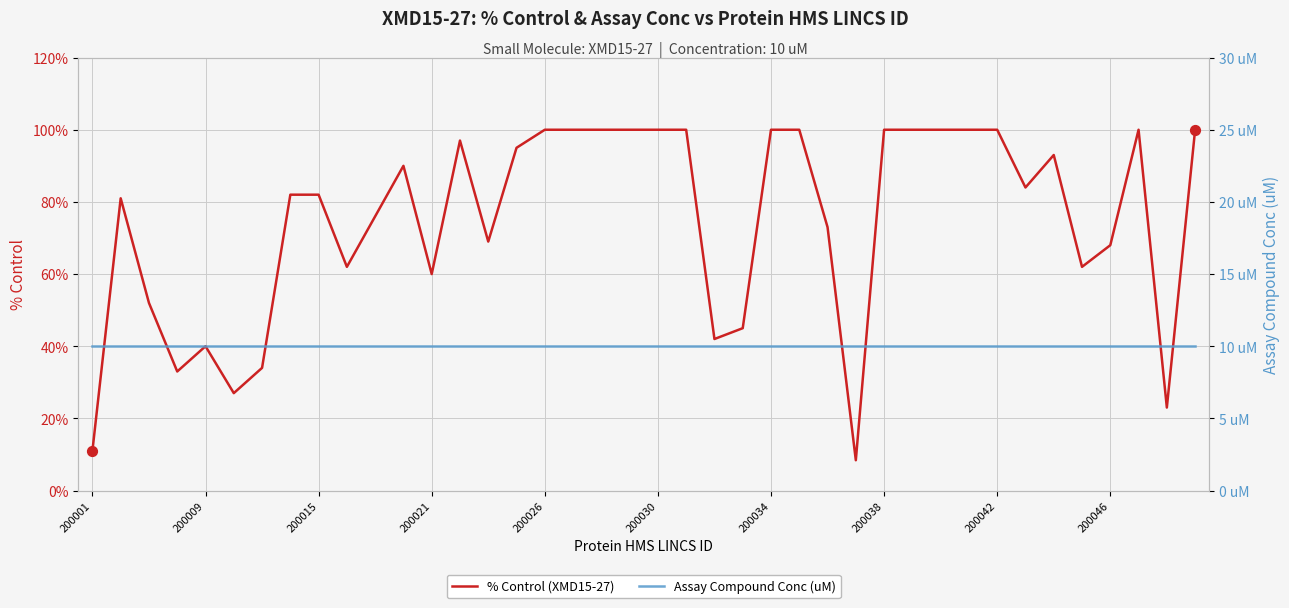

Which series contains the lowest Y value?

% Control (XMD15-27)